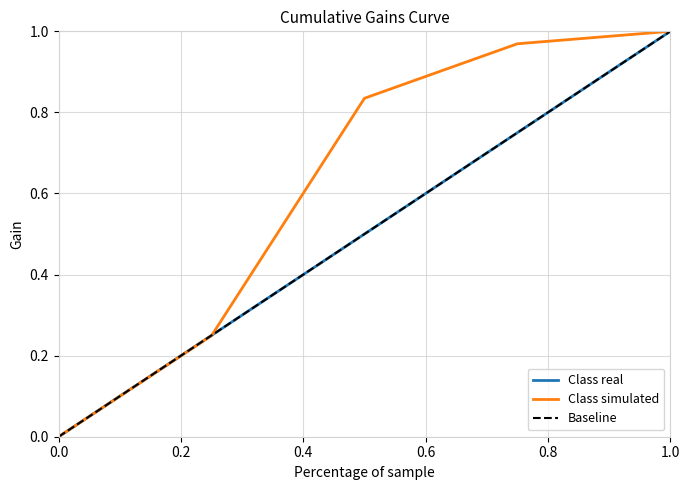

What value does the Class real series have at 0.8?

0.8